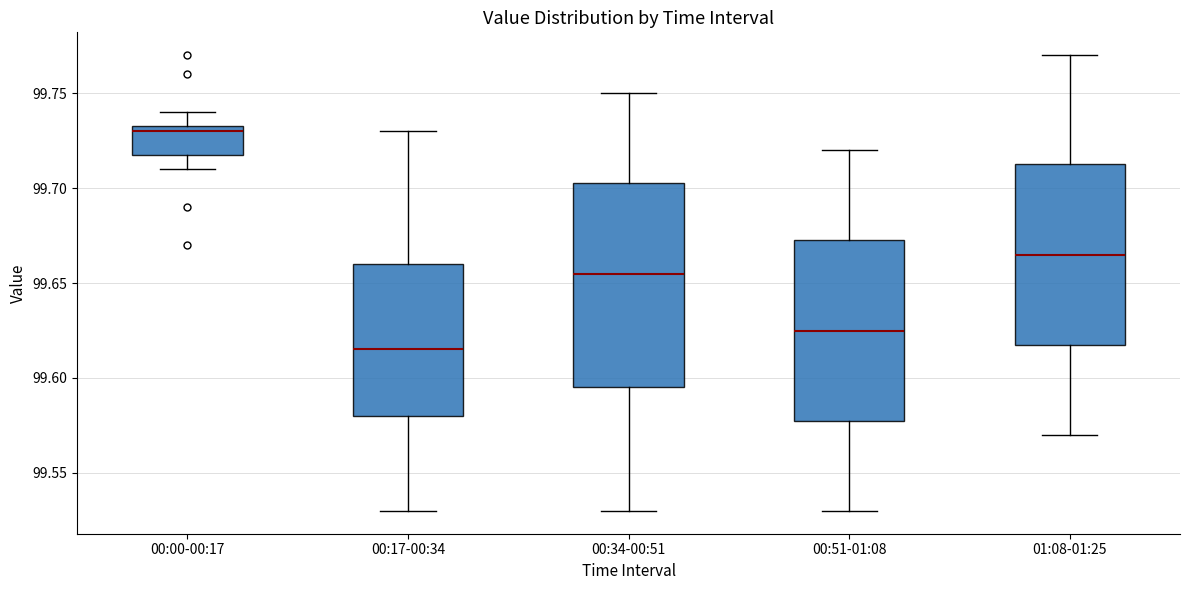

Which box has the highest median line?

00:00-00:17